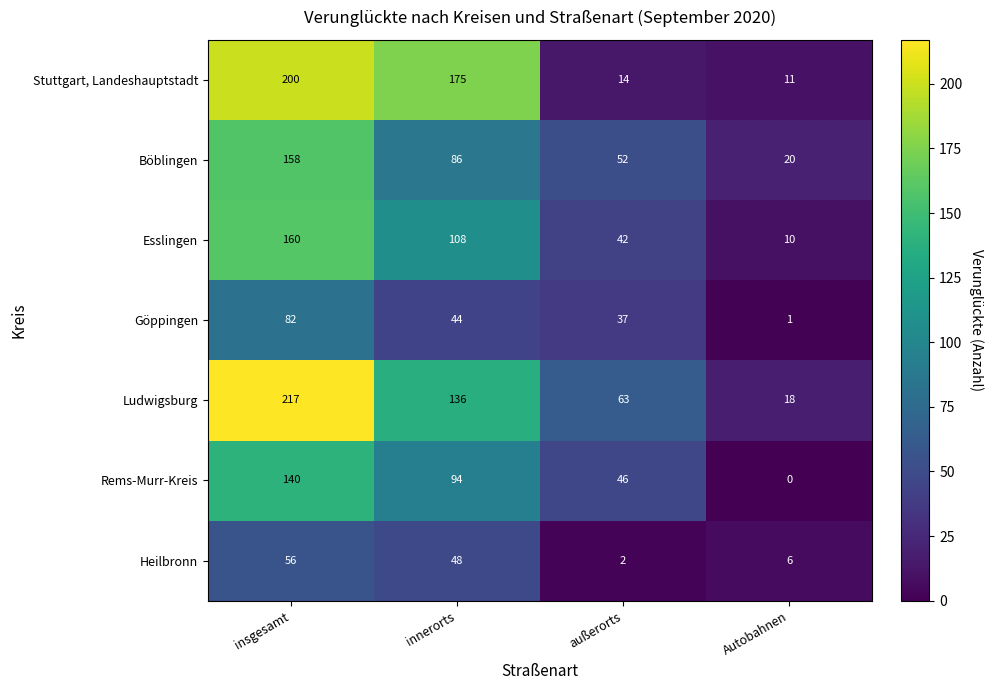

At which label does Esslingen first exceed 108?

insgesamt